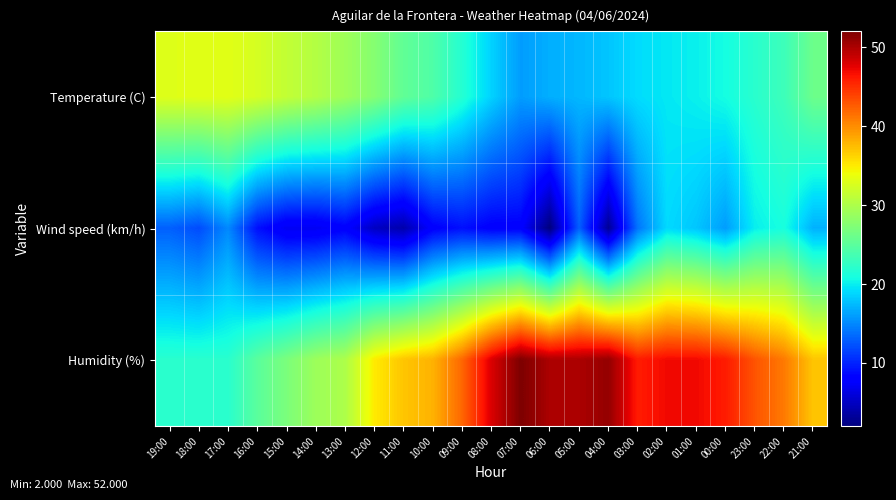

Which has a higher value, 02:00 or 12:00?

12:00